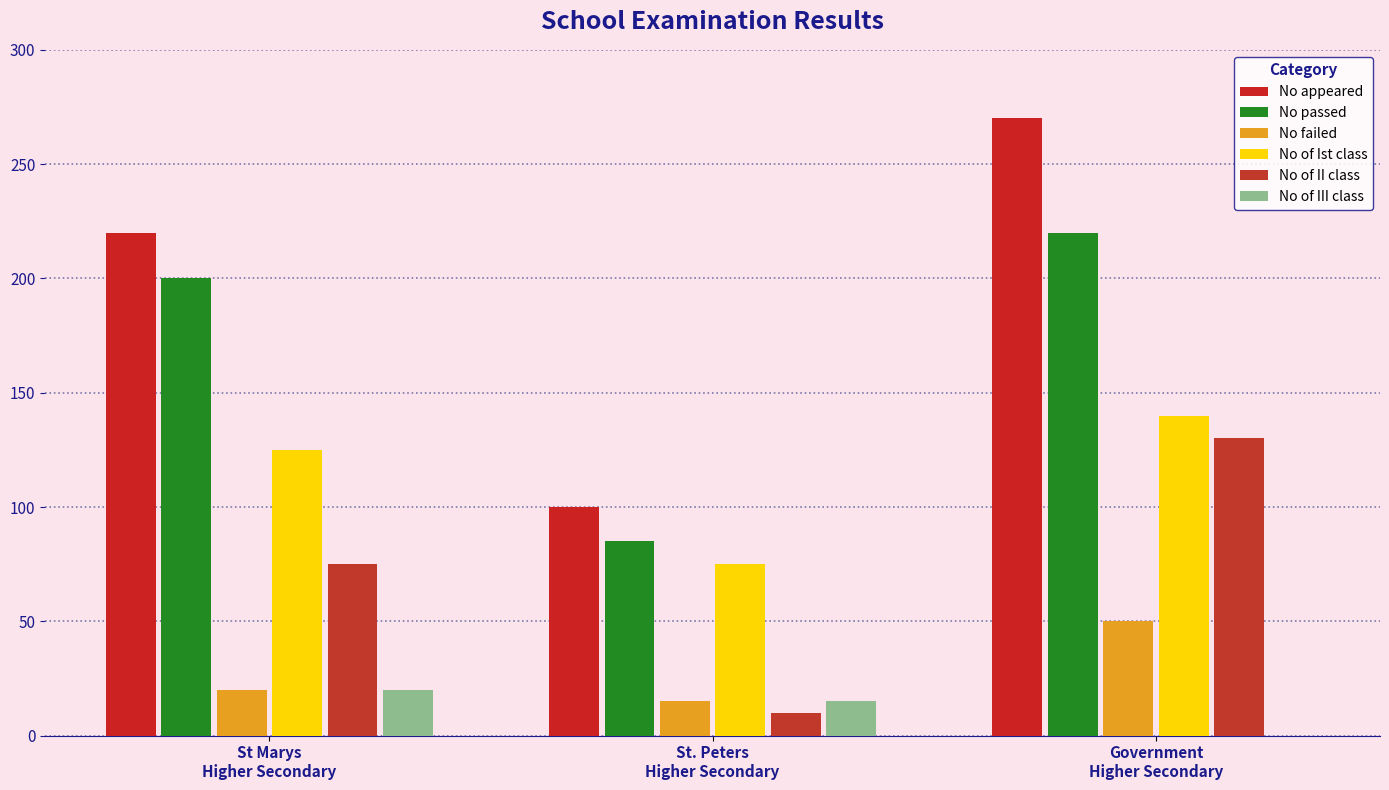

Where is No of II class nearest to the value 70?

St Marys
Higher Secondary